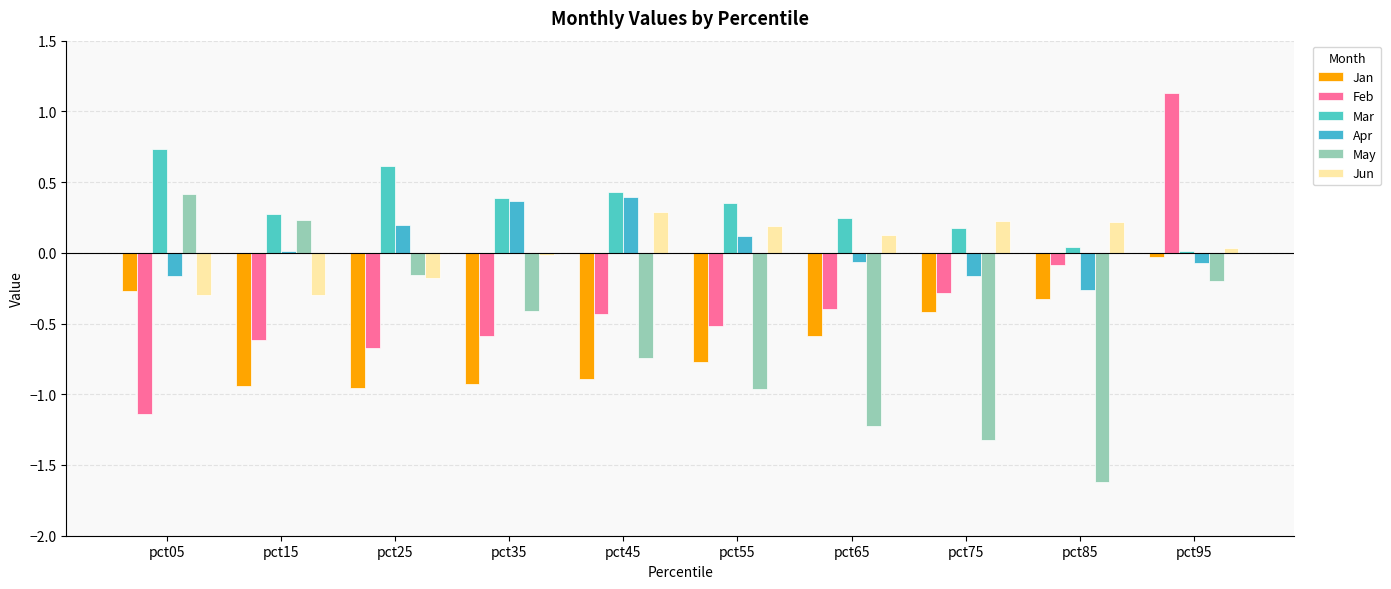

Which category has the highest value in the Apr series?

pct45